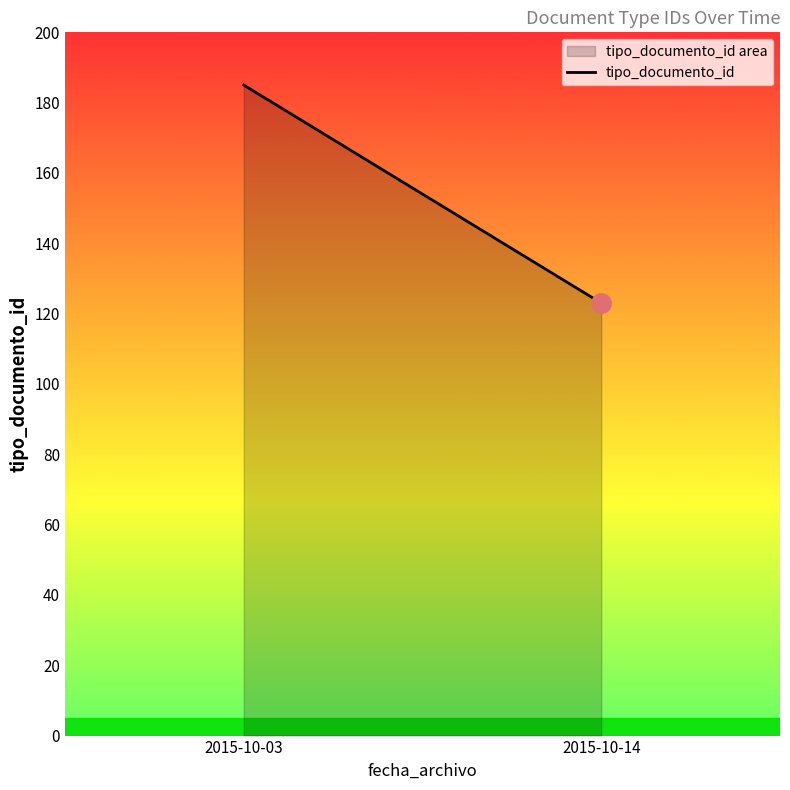

What is the value of the 2nd point from the left?

123